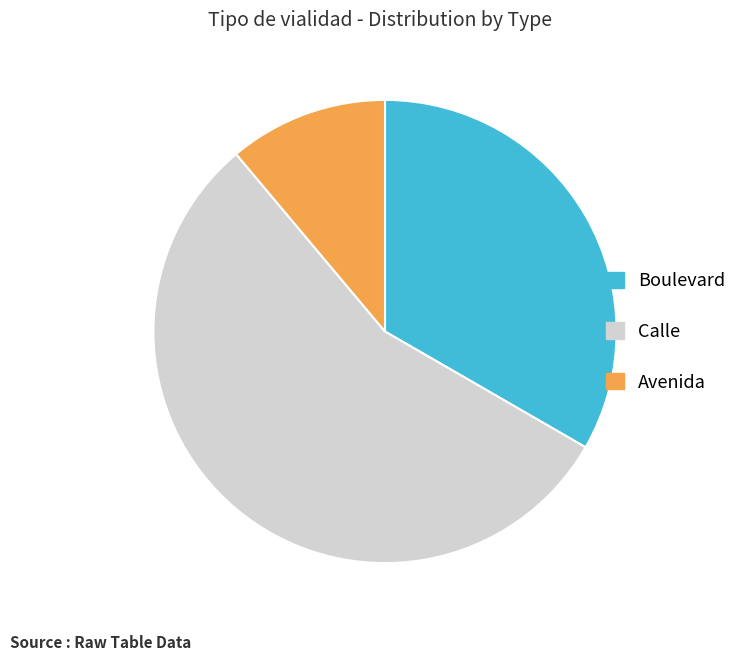

How many slices are in this pie chart?

3